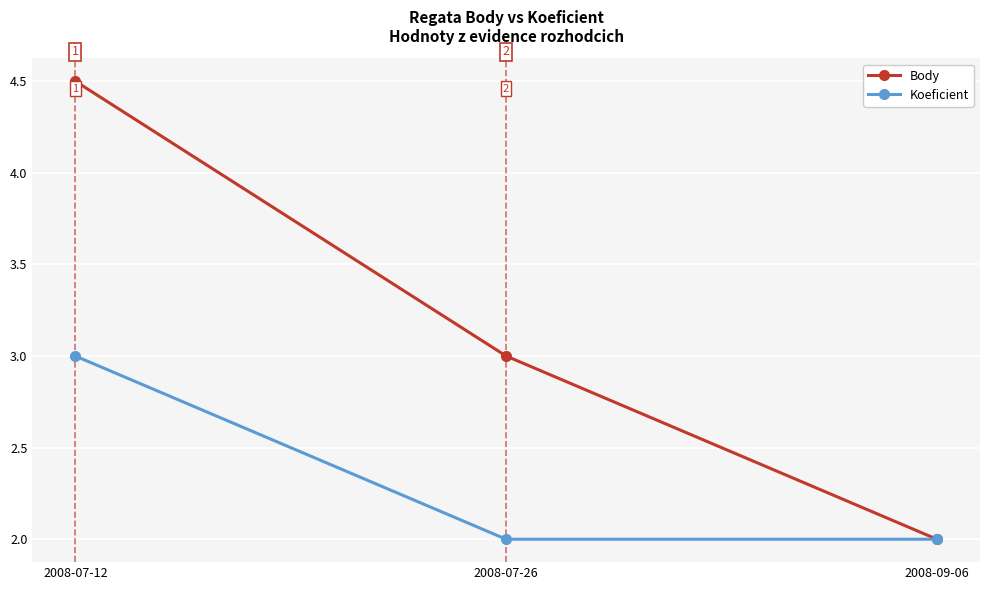

What is the total value across all series at 2008-07-26?

5.0